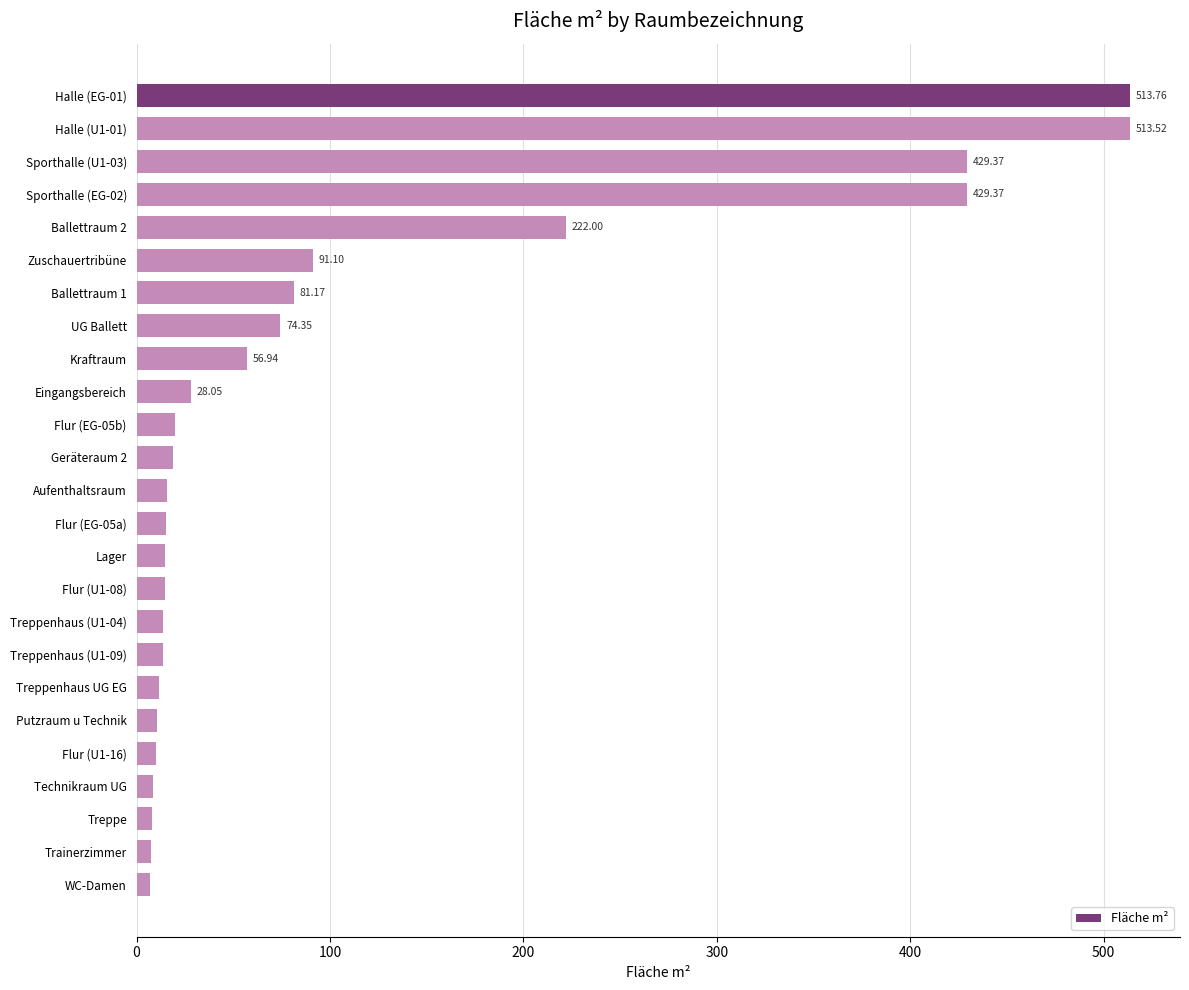

What is the difference between the values at UG Ballett and Halle (U1-01)?

439.2